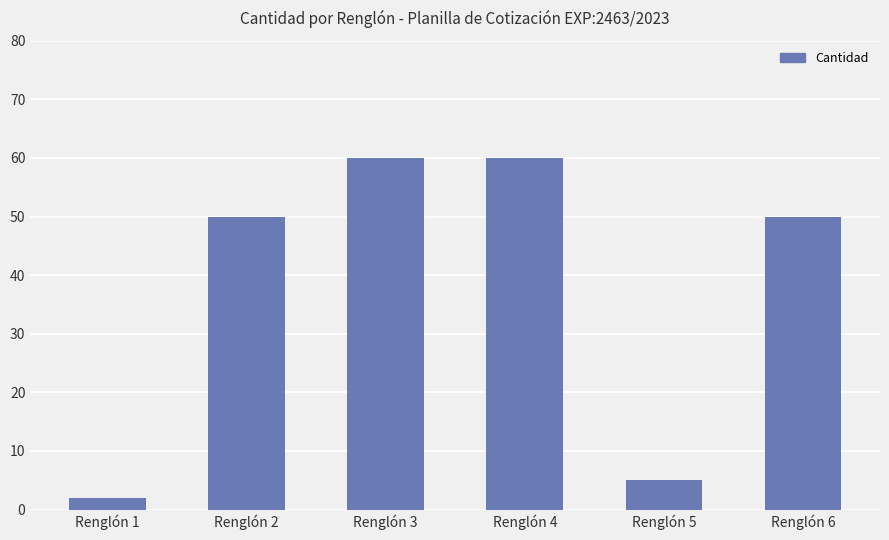

Is it true that the value at Renglón 4 is 60?

True